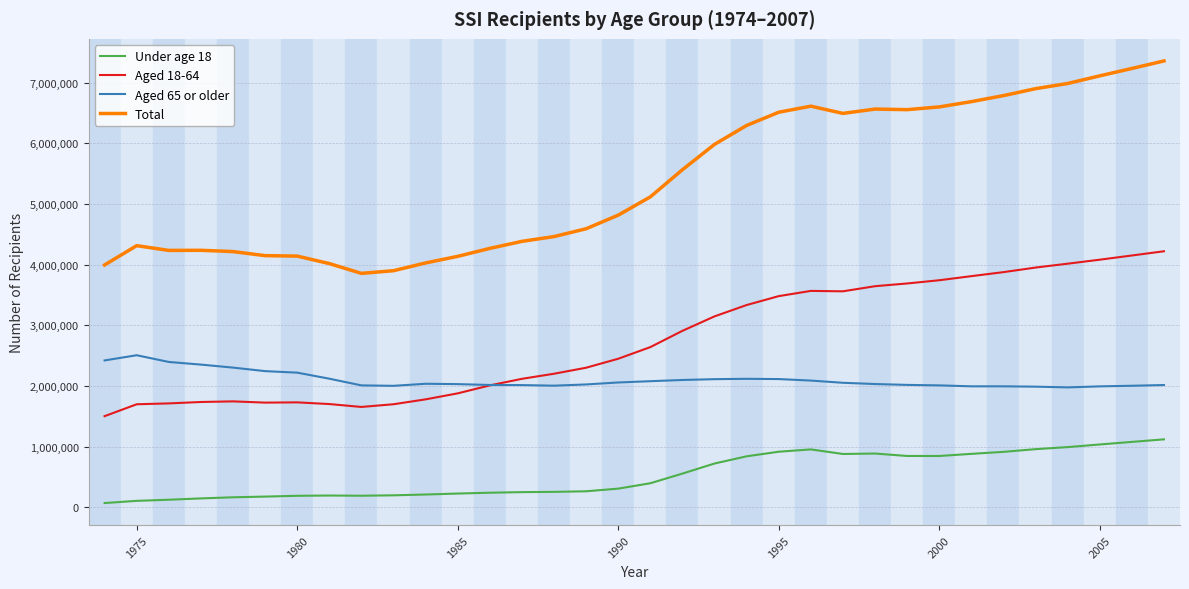

How many series are shown in this chart?

4